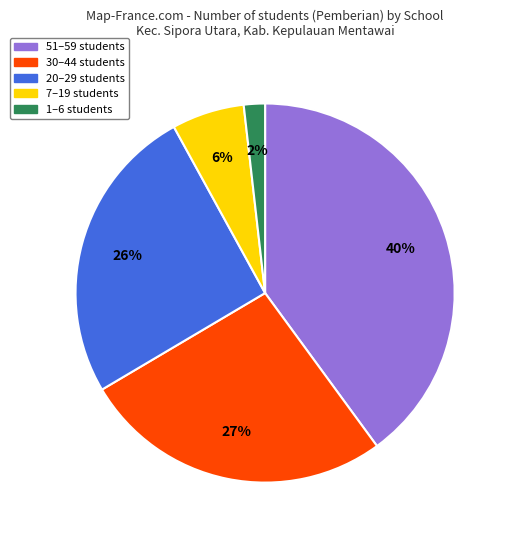

Is there any slice that represents more than half of the pie?

No